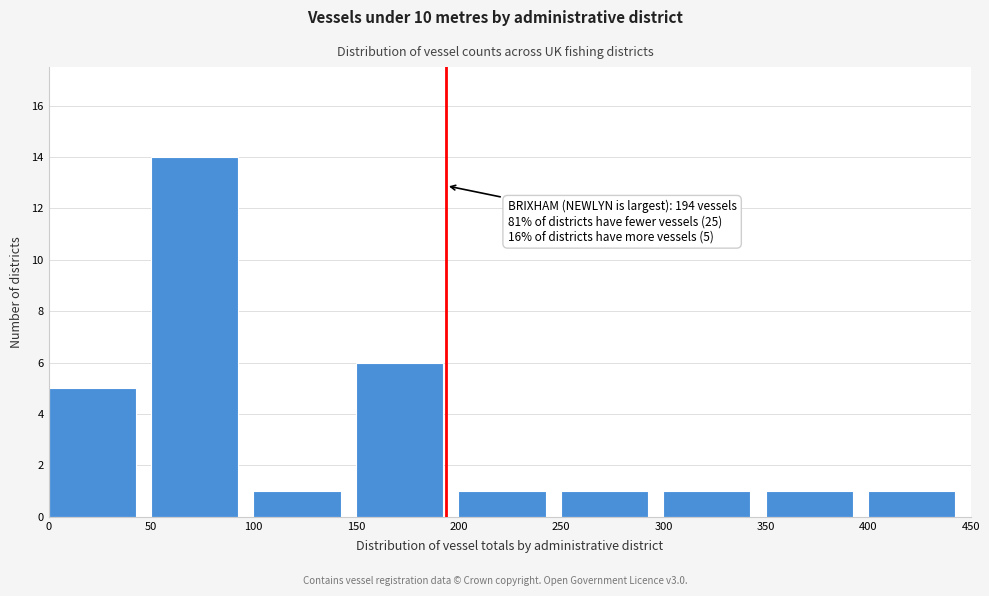

Which range on the x-axis has the tallest bar?

50 to 100